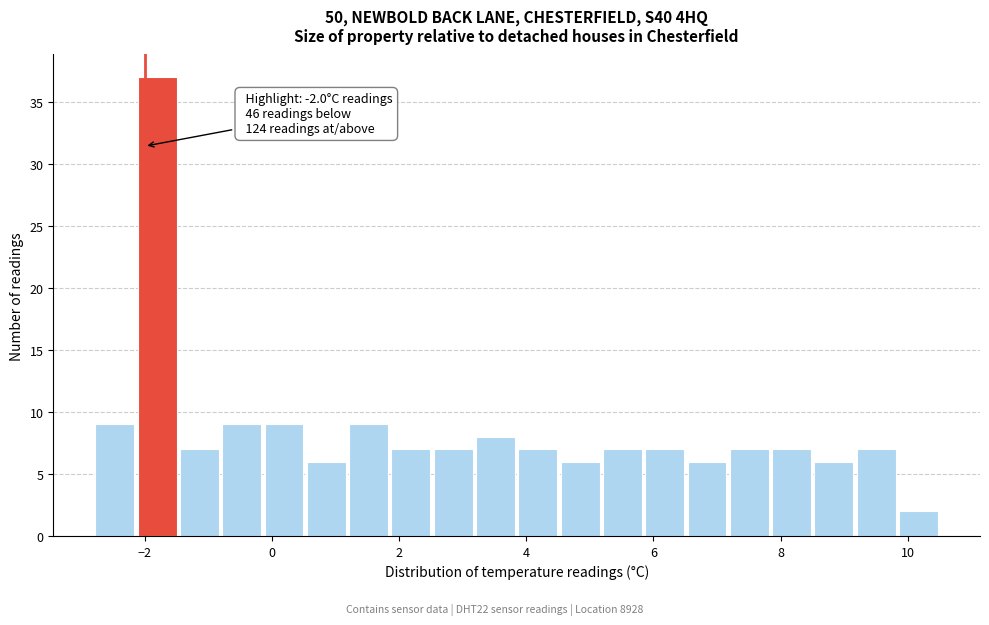

Read against the x-axis, roughly where is the centre of the tallest bar?

-1.8